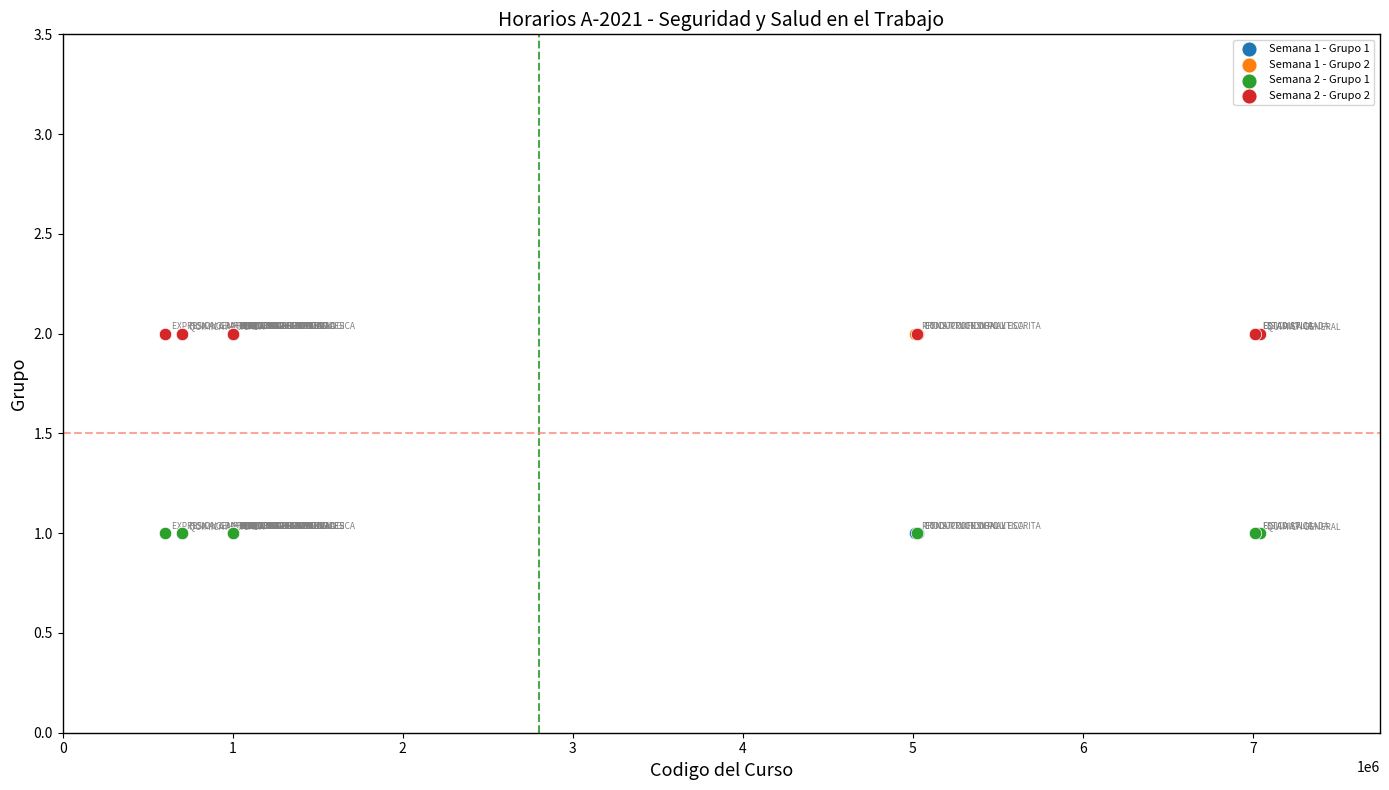

What are all the series names shown in the legend?

Semana 1 - Grupo 1, Semana 1 - Grupo 2, Semana 2 - Grupo 1, Semana 2 - Grupo 2